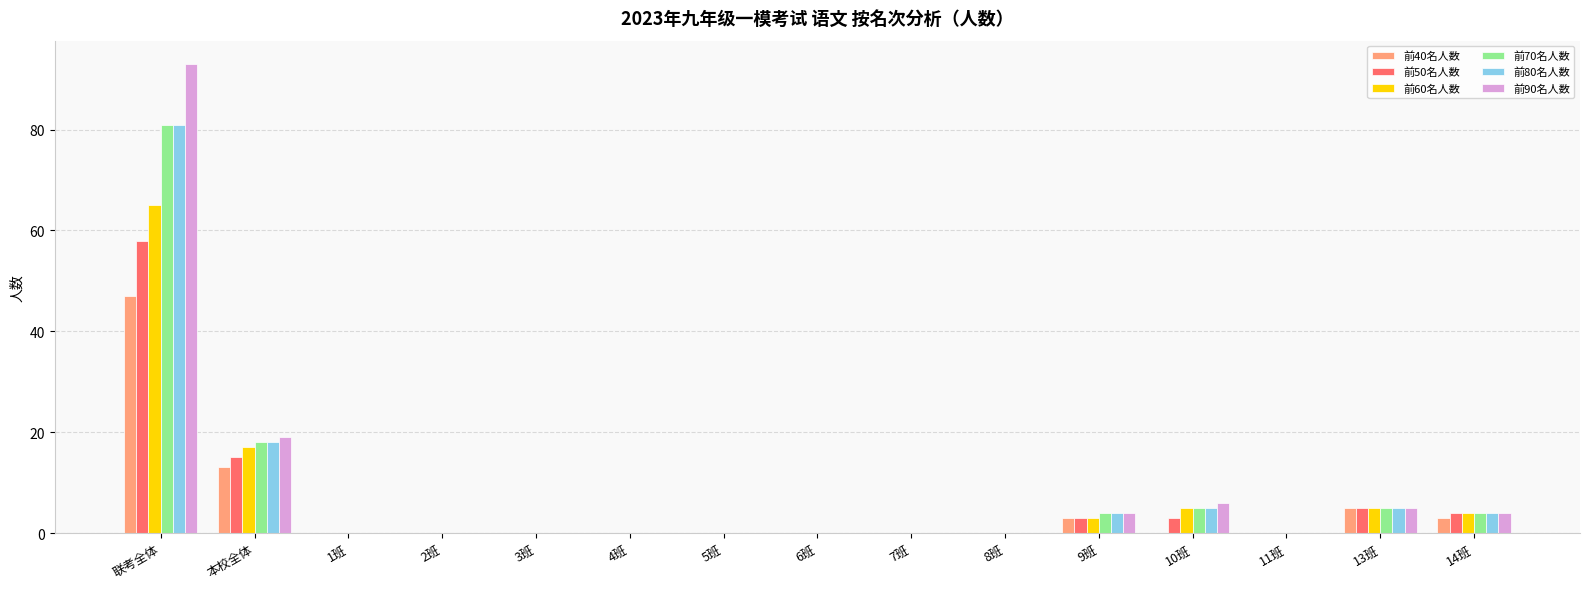

At which category is the sum across all series the highest?

联考全体